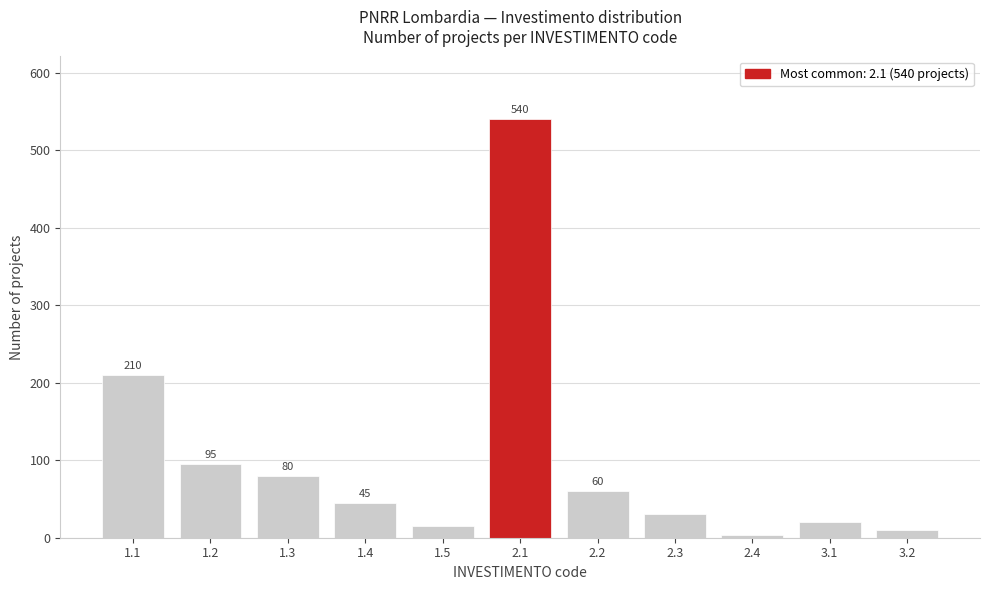

Reading right to left, what are all the values shown in this chart?

3.2=10	3.1=20	2.4=4	2.3=30	2.2=60	2.1=540	1.5=15	1.4=45	1.3=80	1.2=95	1.1=210